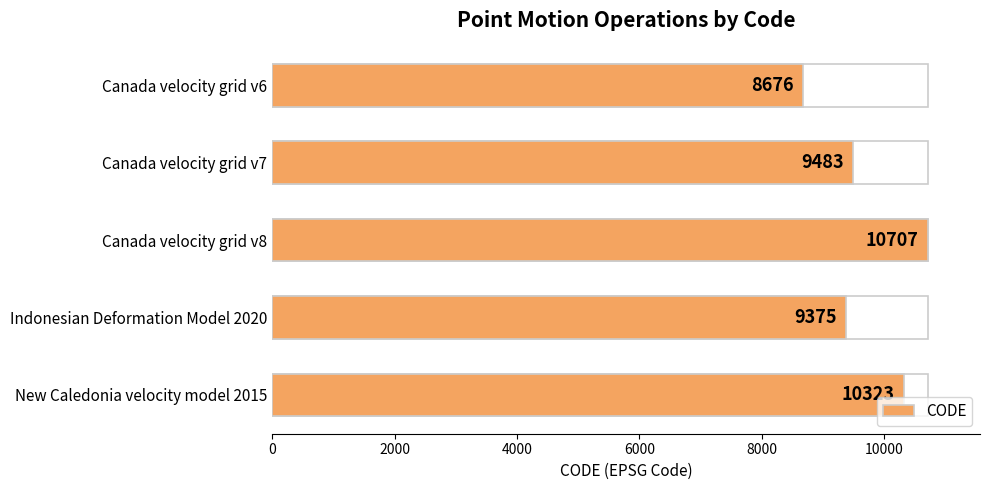

What is the difference between the maximum and second lowest values?

1332